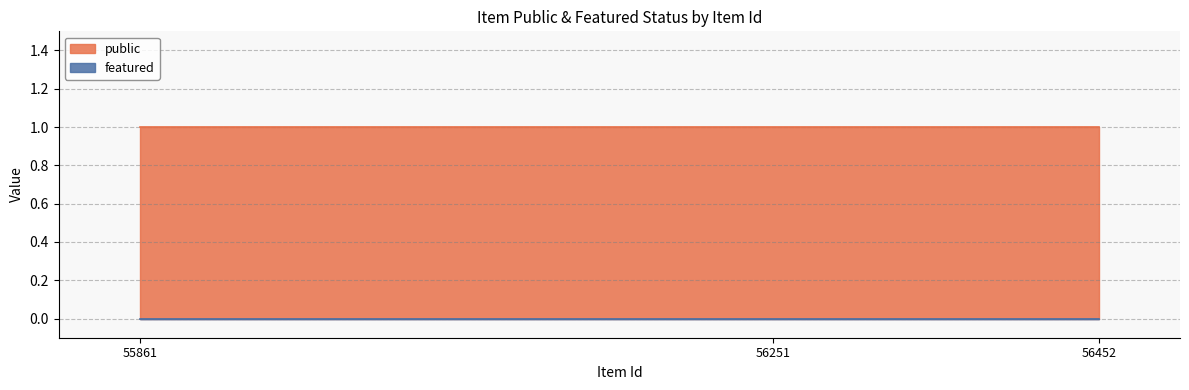

Rank the series at 56251 from lowest to highest value.

featured, public